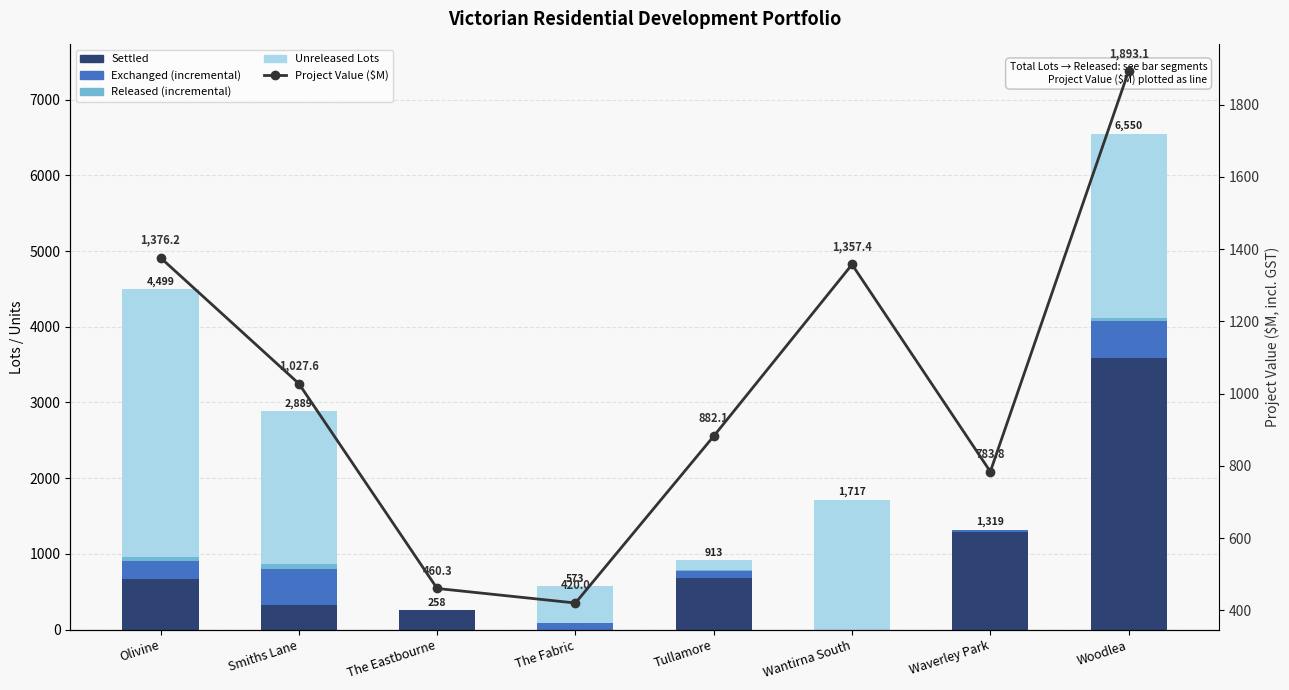

Reading left to right, extract all data points from this chart.

Settled: 664.0	326.0	257.0	0.0	686.0	0.0	1288.0	3581.0
Exchanged (above settled): 247.0	471.0	1.0	84.0	90.0	0.0	29.0	494.0
Released (above exchanged): 50.0	72.0	0.0	5.0	13.0	0.0	0.0	37.0
Unreleased Lots: 3538.0	2020.0	0.0	484.0	124.0	1717.0	2.0	2438.0
Project Value ($M): 1376.2	1027.6	460.3	420.0	882.1	1357.4	783.8	1893.1